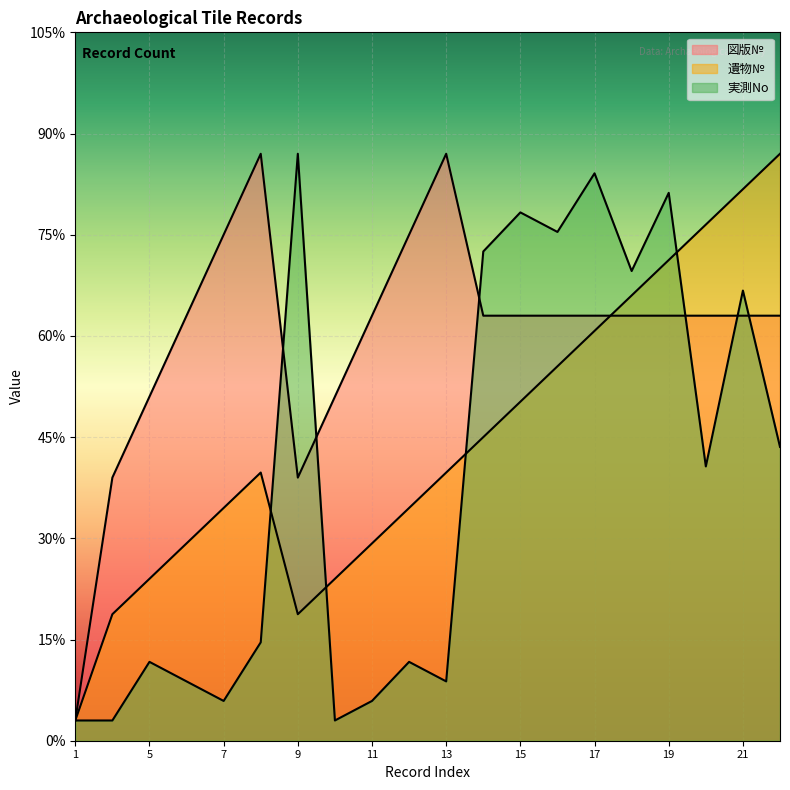

What is the minimum value for 遺物№?

1.0